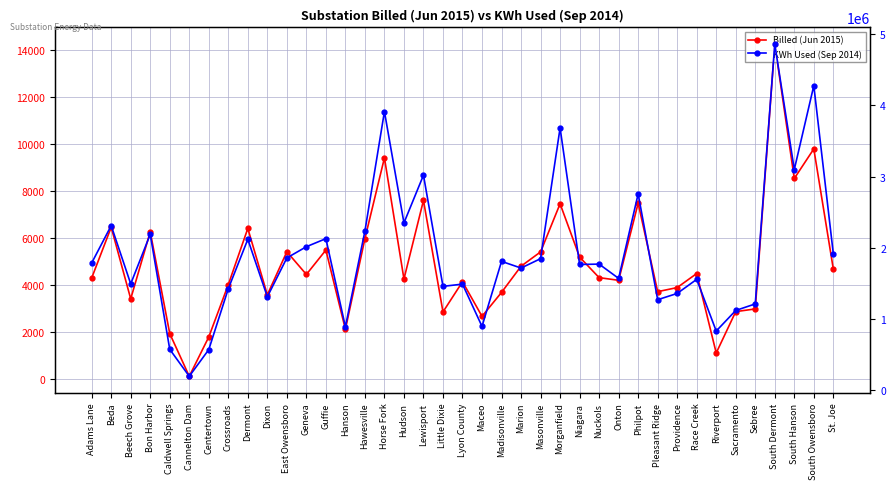

What is the label of the 18th point from the right?

Madisonville